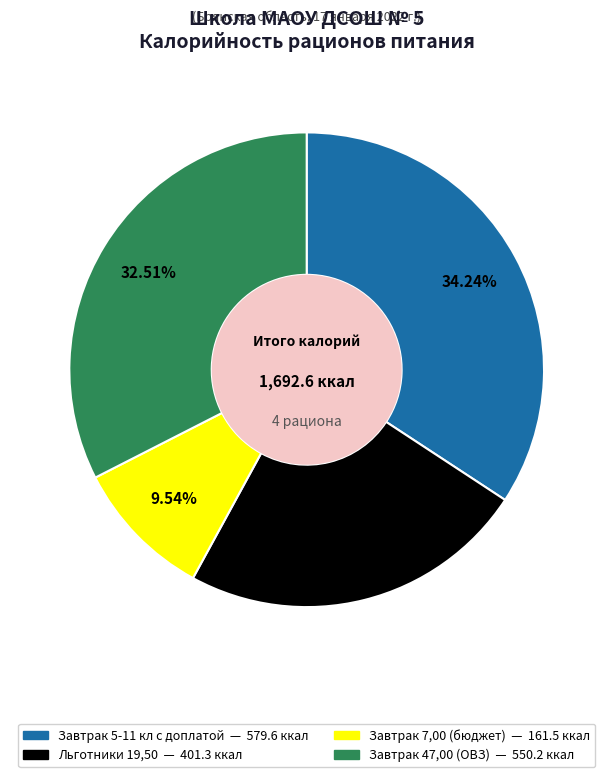

Count the number of slices in the pie.

4